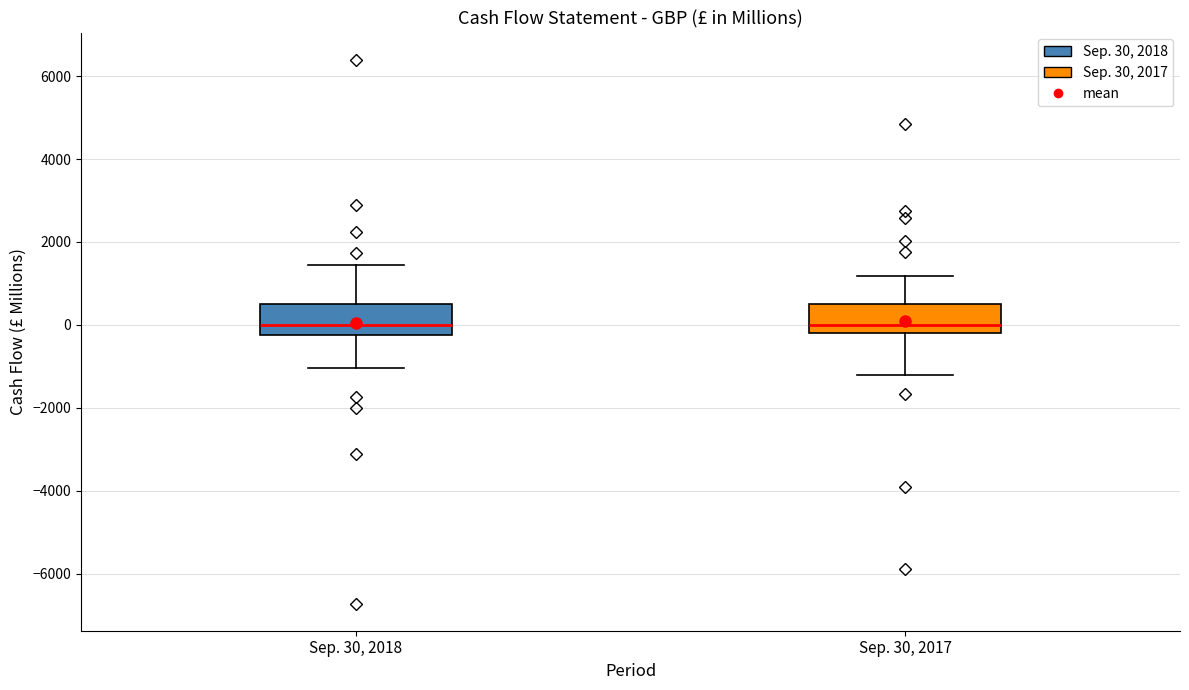

Reading left to right, read every box against the y-axis: the position of its median line, the range the box covers, and the ends of its whiskers. The values are not printed on the chart, so give them approximately, as read against the axis.

Sep. 30, 2018: median 0, box -200 to 400, whiskers -1000 to 1400
Sep. 30, 2017: median 0, box -200 to 600, whiskers -1200 to 1200